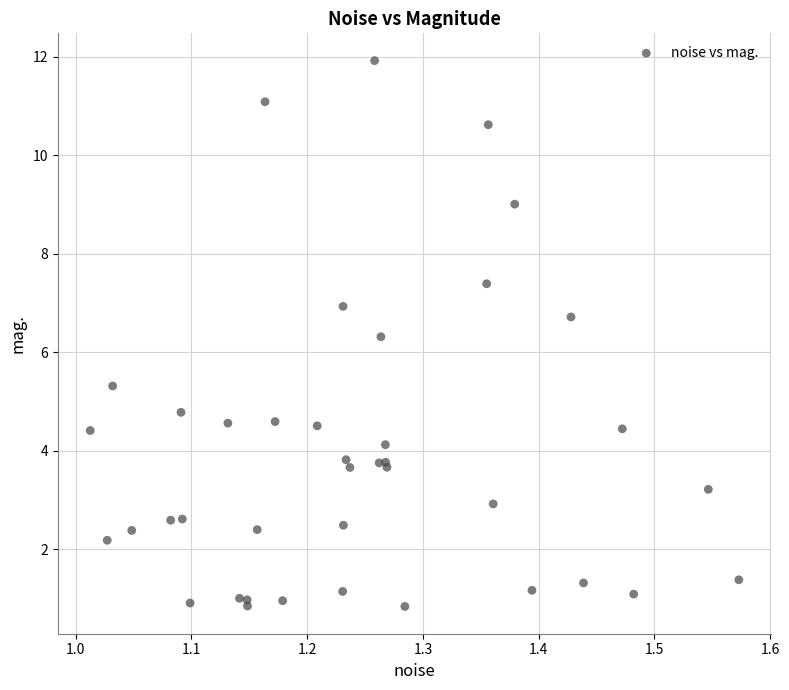

What Y value in the scatter plot is closest to 6?

6.3